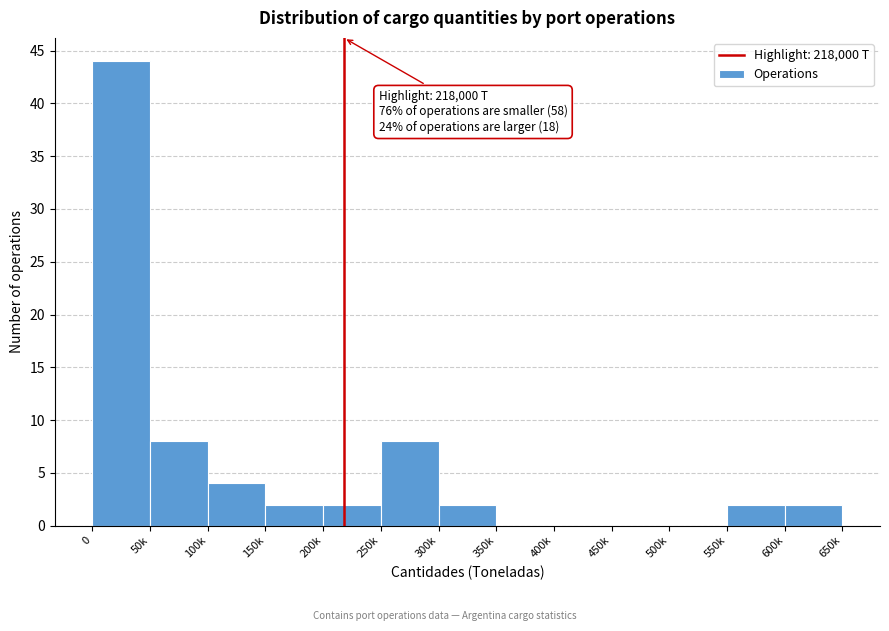

Reading left to right, list all the values displayed in this chart.

0=44	50k=8	100k=4	150k=2	200k=2	250k=8	300k=2	350k=0	400k=0	450k=0	500k=0	550k=2	600k=2